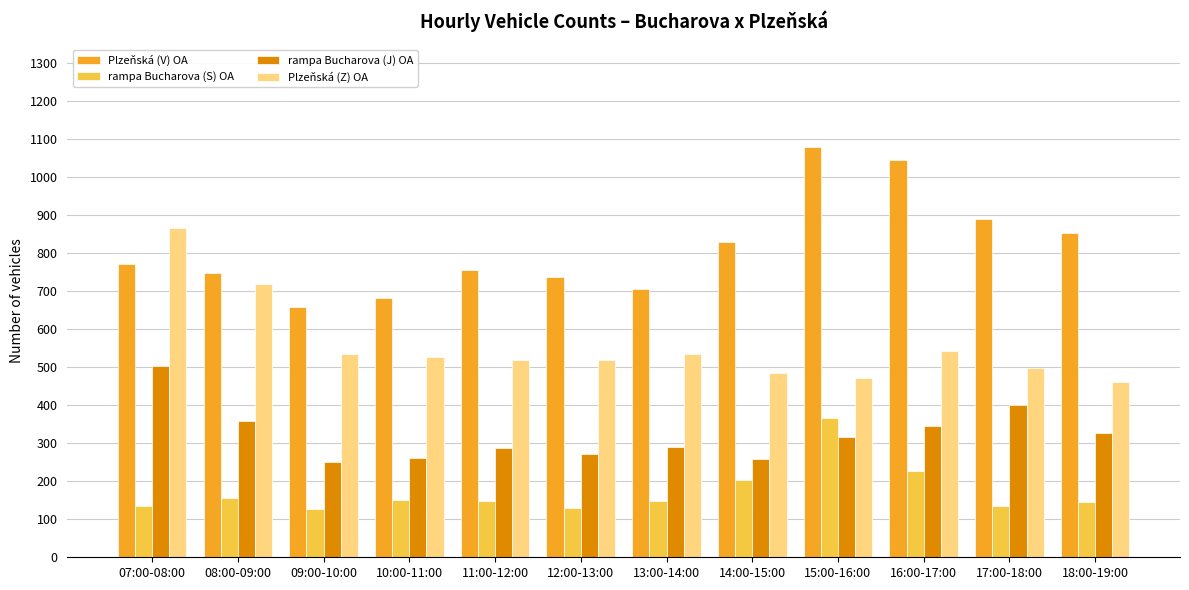

The value of Plzeňská (Z) OA at 10:00-11:00 is 181. True or false?

False